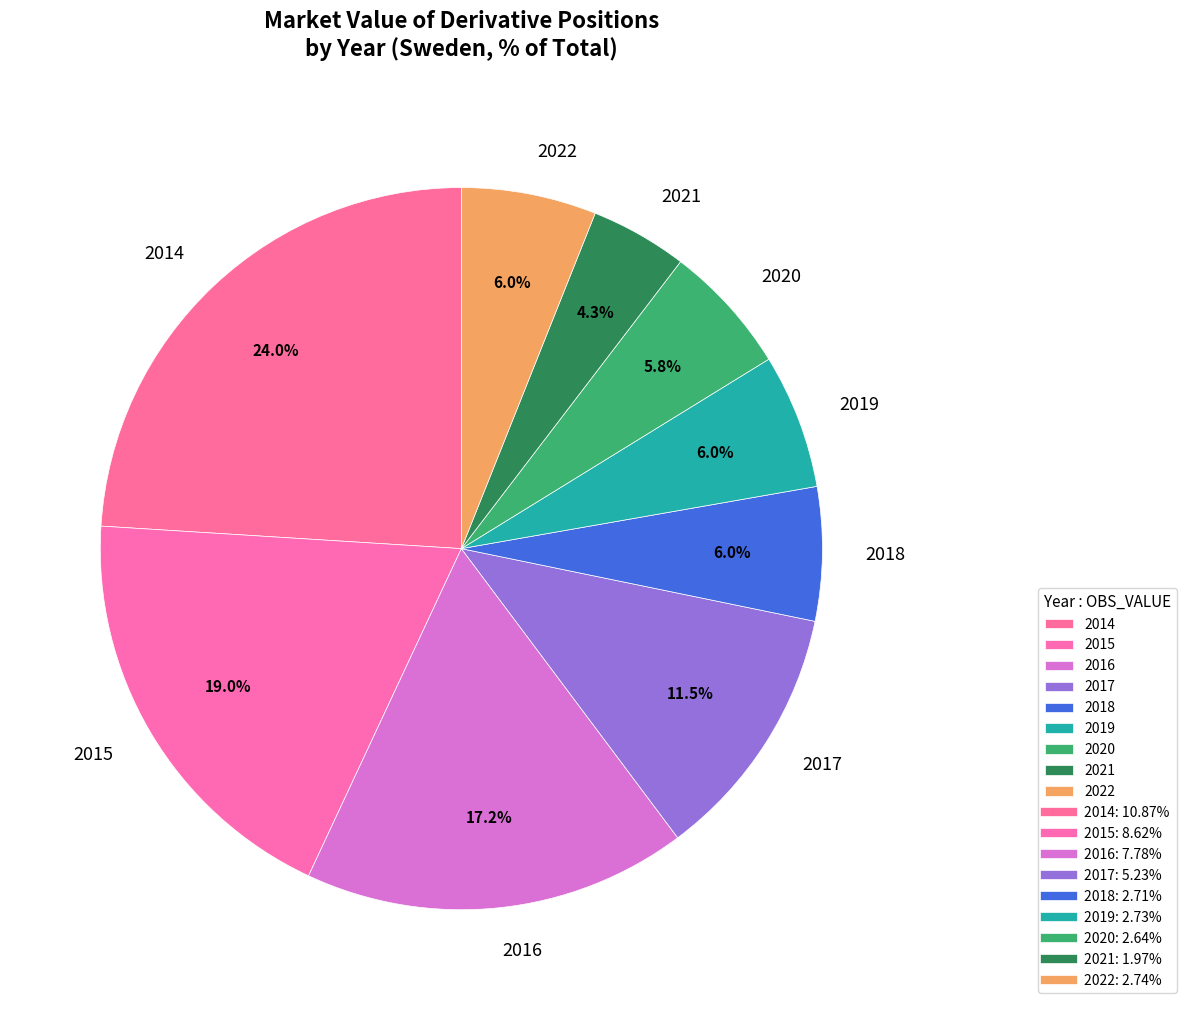

Approximately how many times larger is the value at 2020 compared to 2019?

1.0